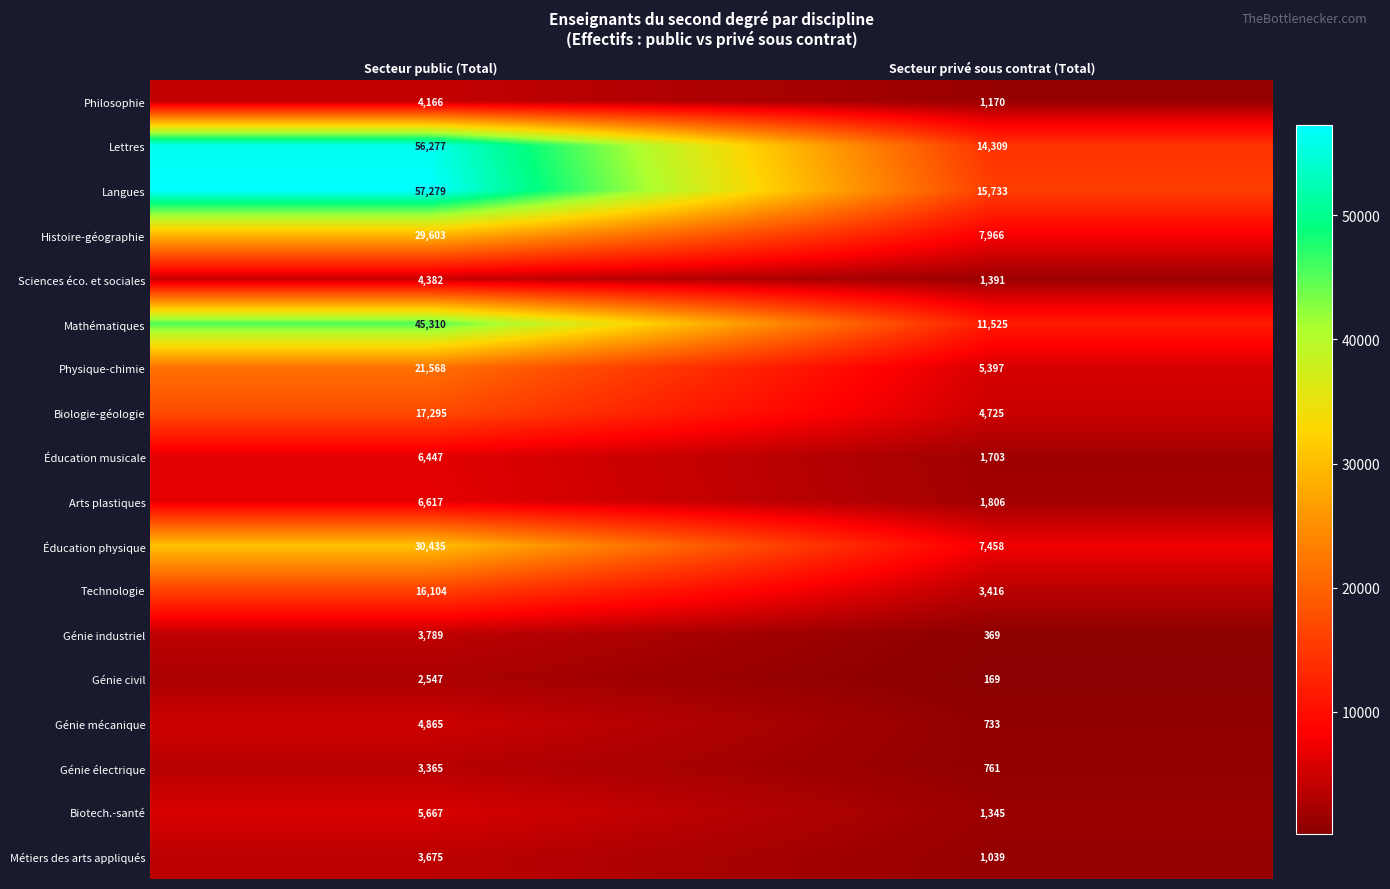

The Éducation musicale series shows 6447 at Secteur public (Total). True or false?

True